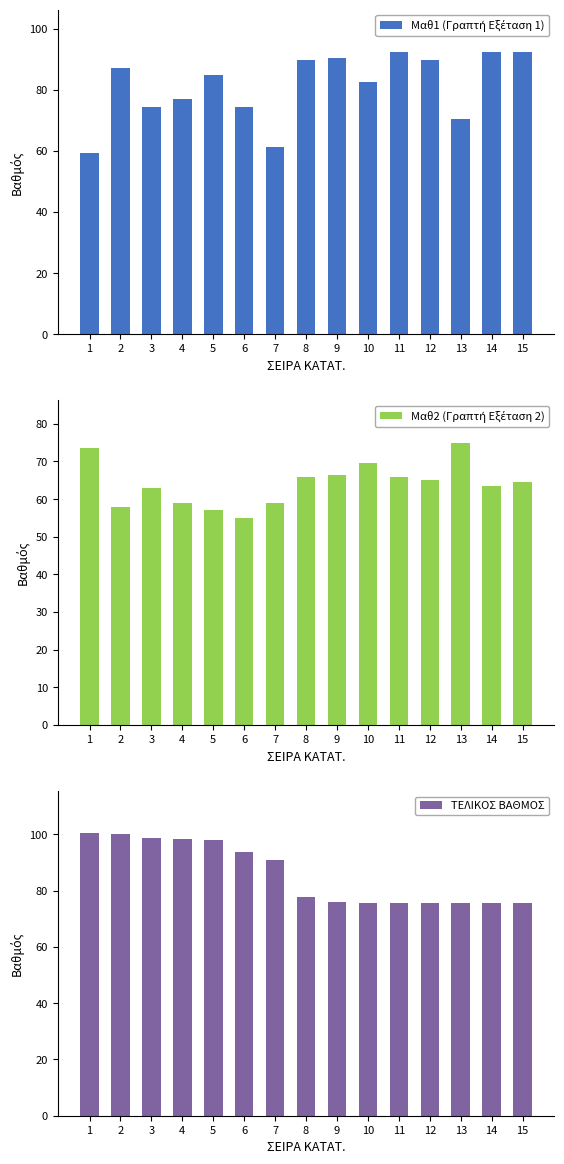

Is it true that ΤΕΛΙΚΟΣ ΒΑΘΜΟΣ equals 133.9 at 9?

False